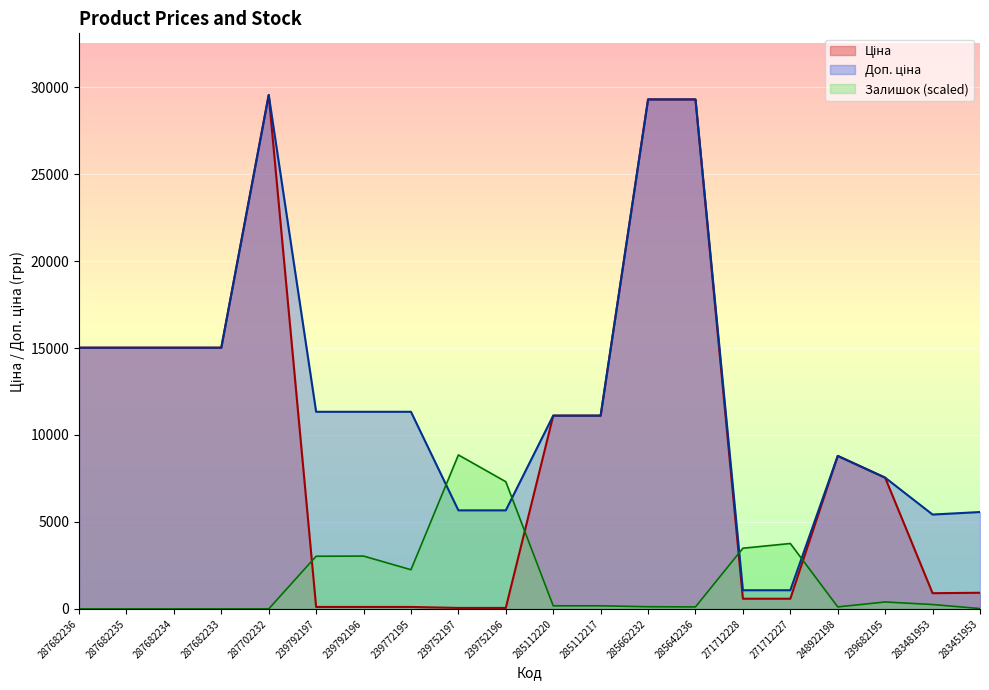

Reading left to right, list all the values displayed in this chart.

Ціна: 287682236=15019.2	287682235=15019.2	287682234=15019.2	287682233=15019.2	287702232=29548.9	239792197=113.3	239792196=113.3	239772195=113.3	239752197=56.7	239752196=56.7	285112220=11113.6	285112217=11113.6	285662232=29294.9	285642236=29294.9	271712228=586.0	271712227=586.0	248922198=8797.6	239682195=7545.9	283481953=904.3	283451953=928.3
Доп. ціна: 287682236=15019.2	287682235=15019.2	287682234=15019.2	287682233=15019.2	287702232=29548.9	239792197=11334.0	239792196=11334.0	239772195=11334.0	239752197=5667.0	239752196=5667.0	285112220=11113.6	285112217=11113.6	285662232=29294.9	285642236=29294.9	271712228=1074.5	271712227=1074.5	248922198=8797.6	239682195=7545.9	283481953=5425.9	283451953=5569.9
Залишок: 287682236=0.0	287682235=0.0	287682234=0.0	287682233=0.0	287702232=0.0	239792197=3028.2	239792196=3038.7	239772195=2252.8	239752197=8854.2	239752196=7313.9	285112220=178.1	285112217=178.1	285662232=125.7	285642236=115.3	271712228=3489.3	271712227=3761.7	248922198=115.3	239682195=398.2	283481953=251.5	283451953=21.0